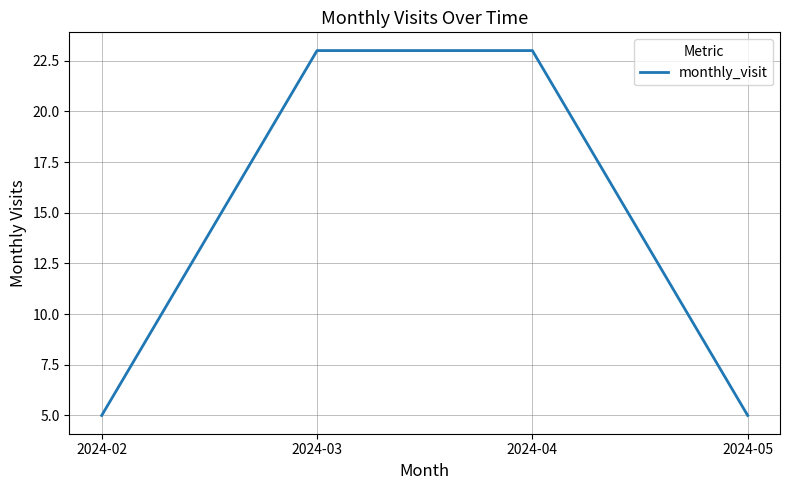

Is it true that the value at 2024-03 is 12?

False